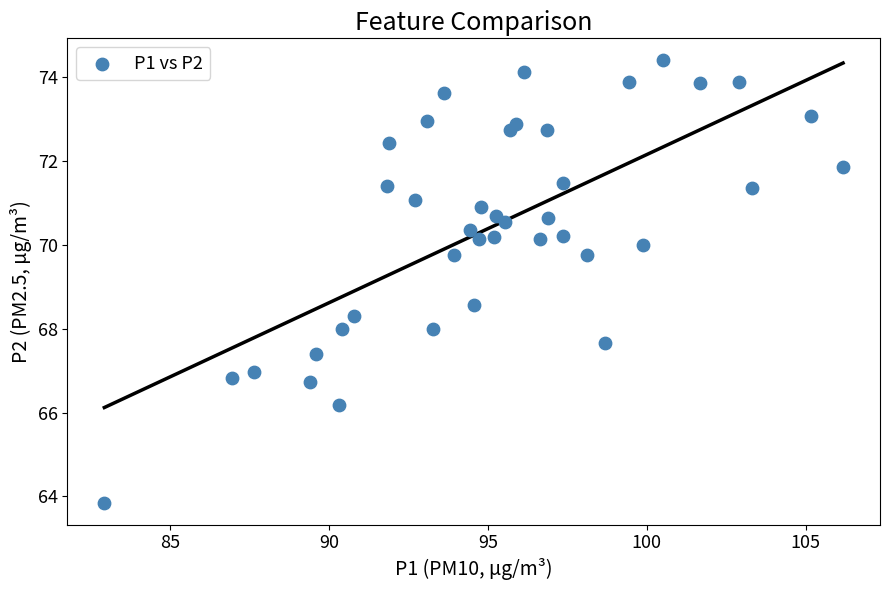

What Y value in the scatter plot is closest to 69?

68.6